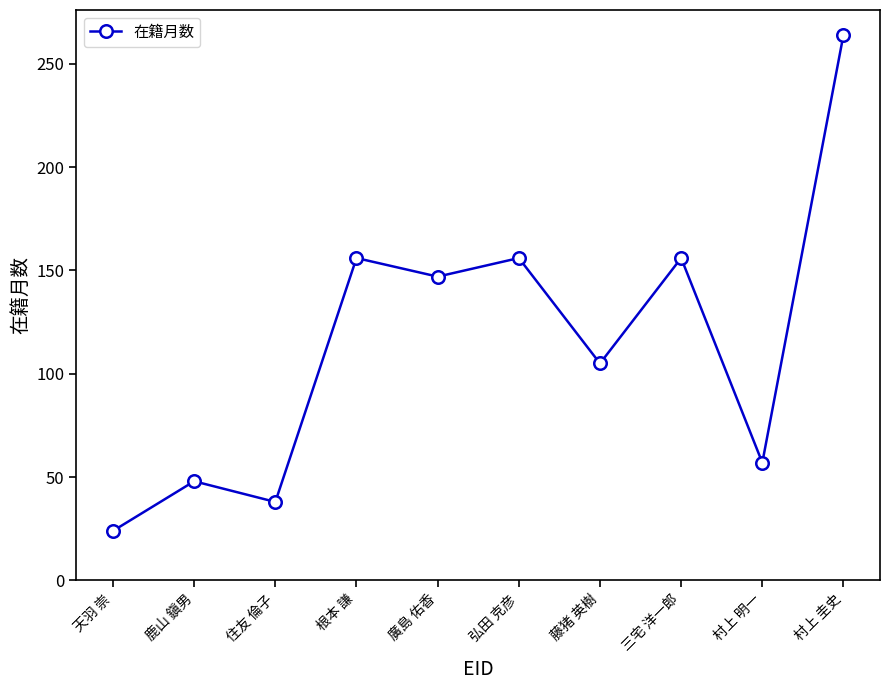

Does the chart display data point markers on the line(s)?

Yes